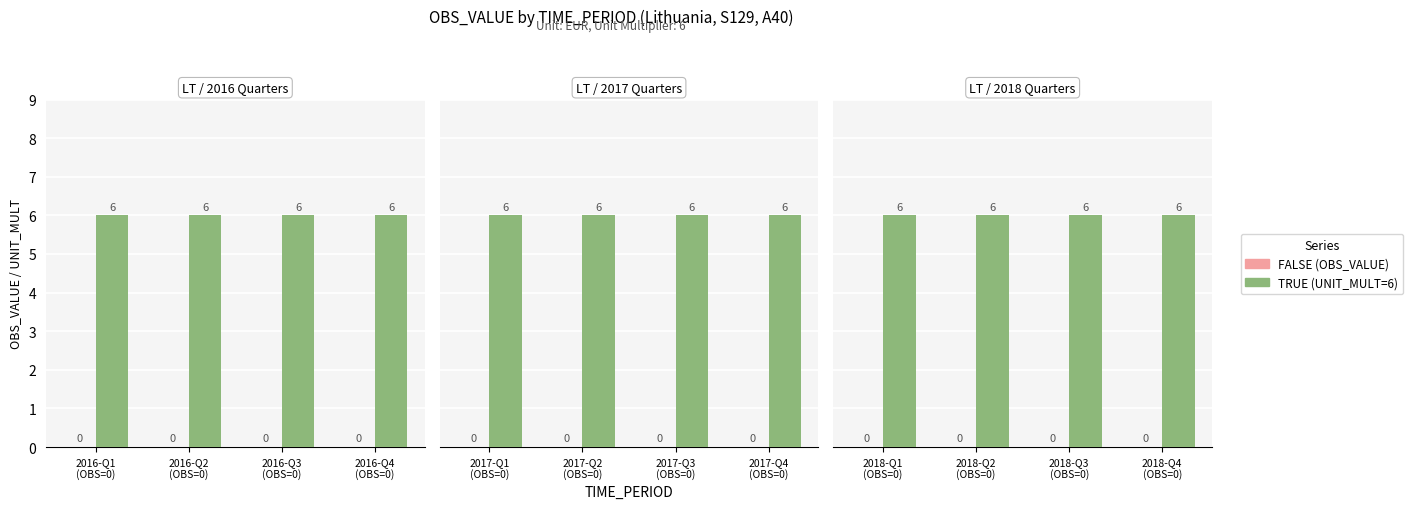

What is the lowest value of the TRUE series?

6